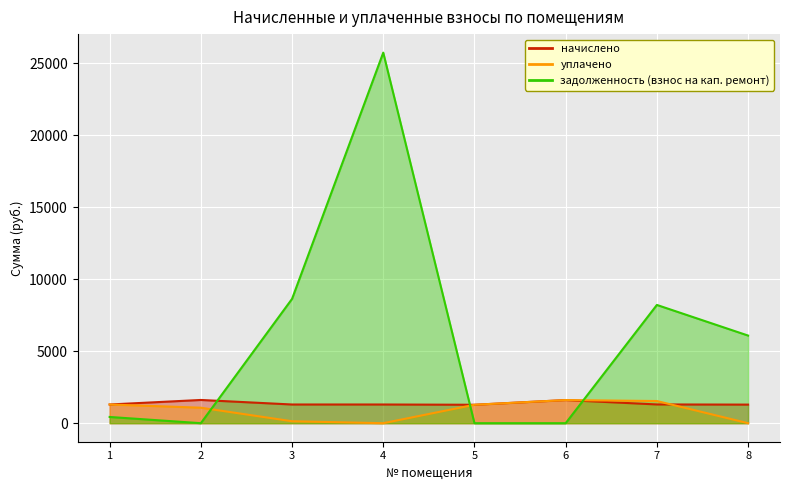

At which label is задолженность (взнос на кап. ремонт) closest to 12860?

3